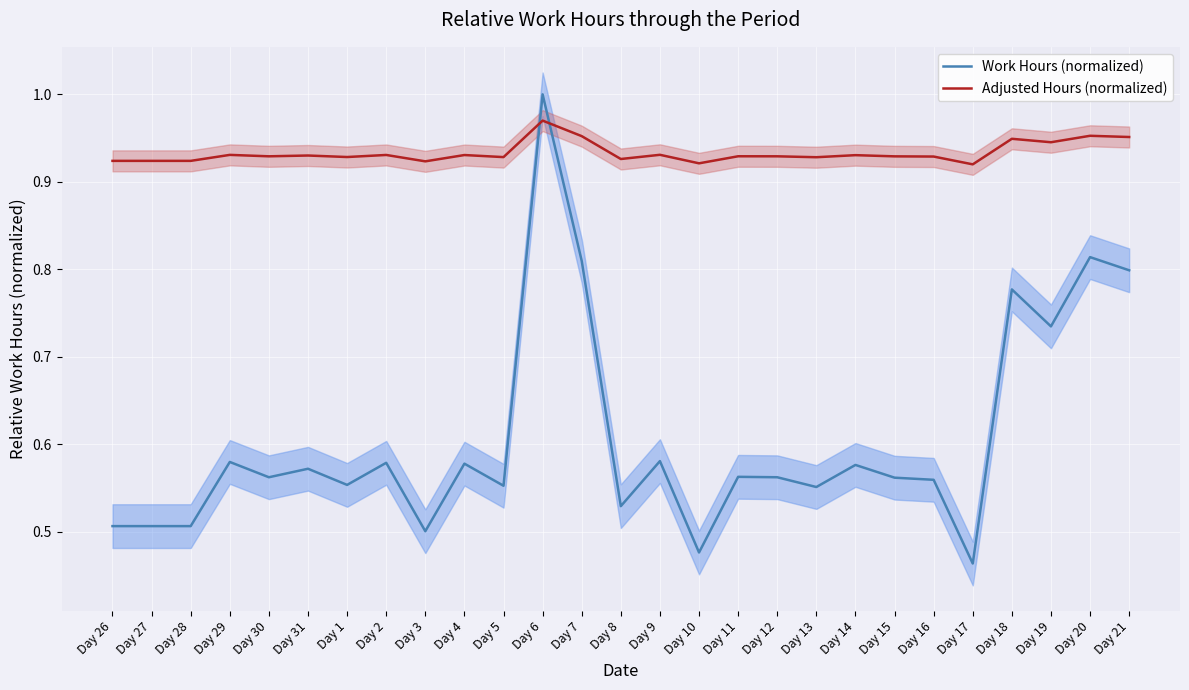

At which label does Work Hours (normalized) reach its peak?

Day 6